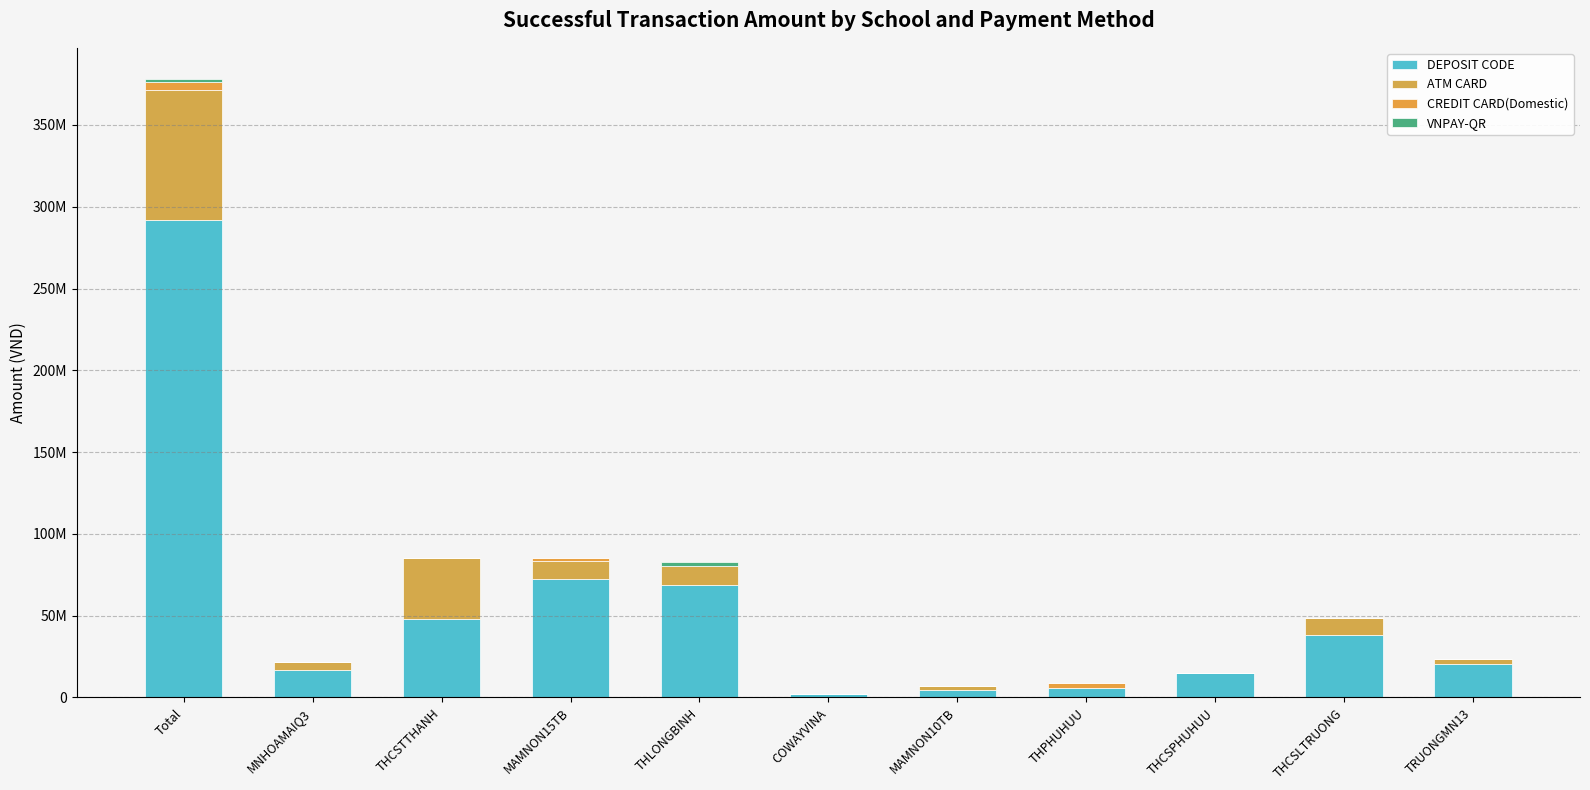

Which series has the largest total across all categories?

DEPOSIT CODE